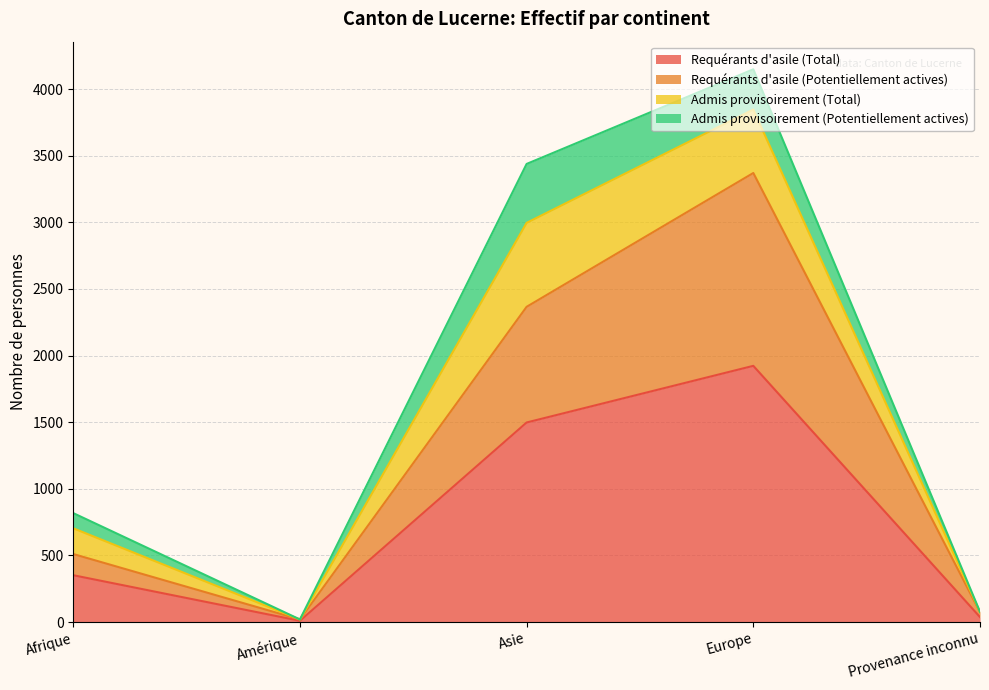

At which label does Requérants d'asile (Total) first exceed 352?

Asie